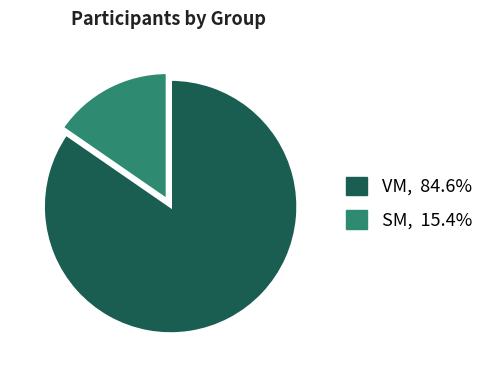

True or false: SM accounts for 15% of the total.

True